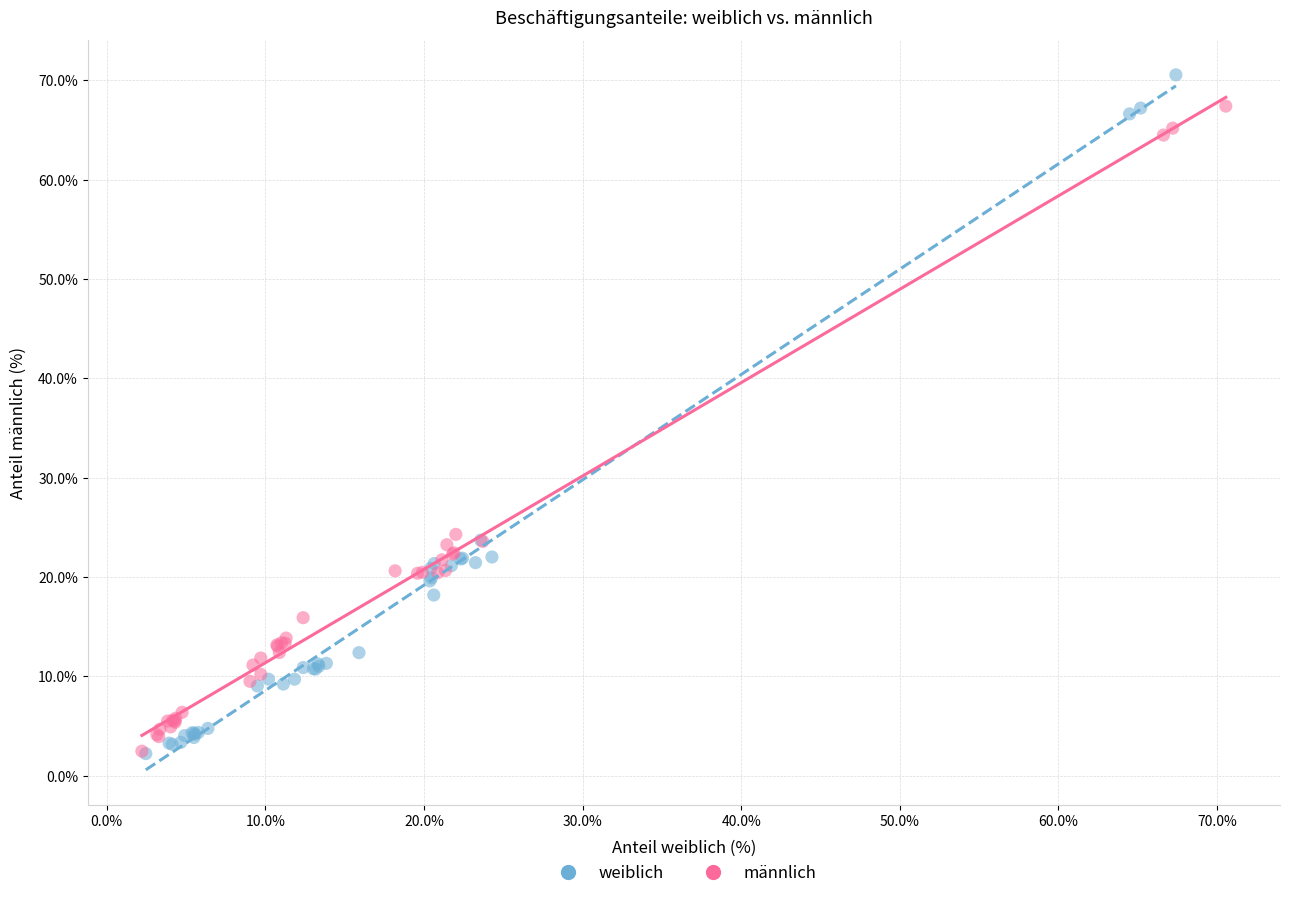

Which series has the largest Y range (max minus min)?

weiblich